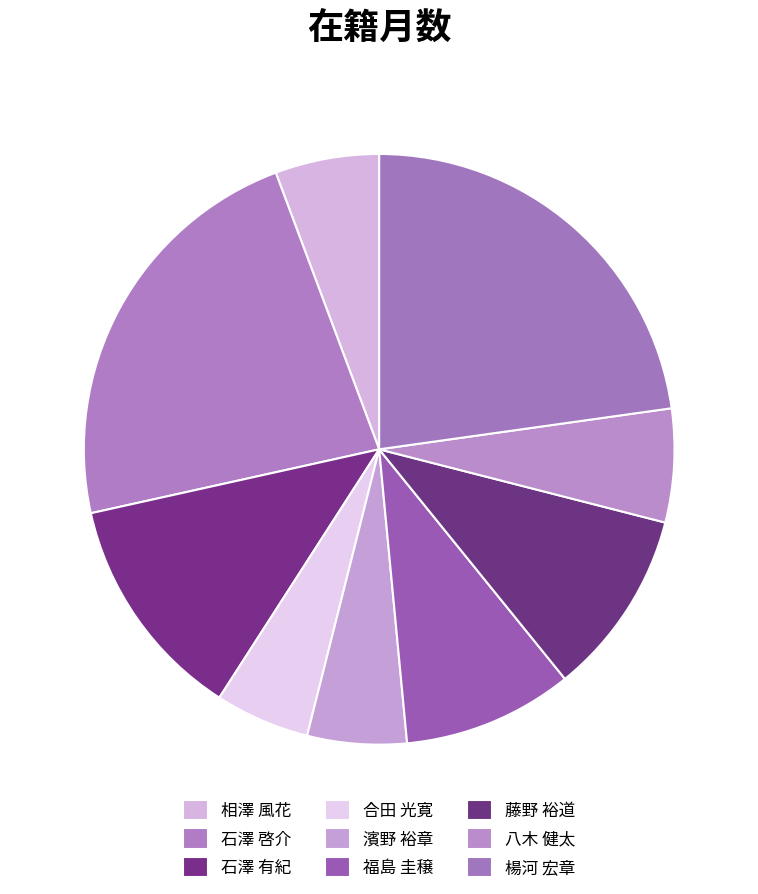

Is there a majority slice in this chart?

No